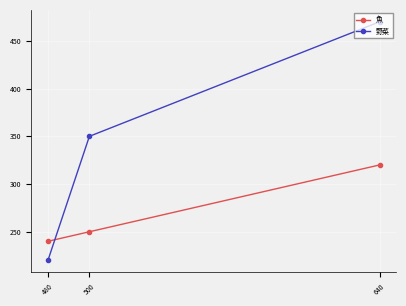

What is the sum of the 魚 values at 500 and 480?

490